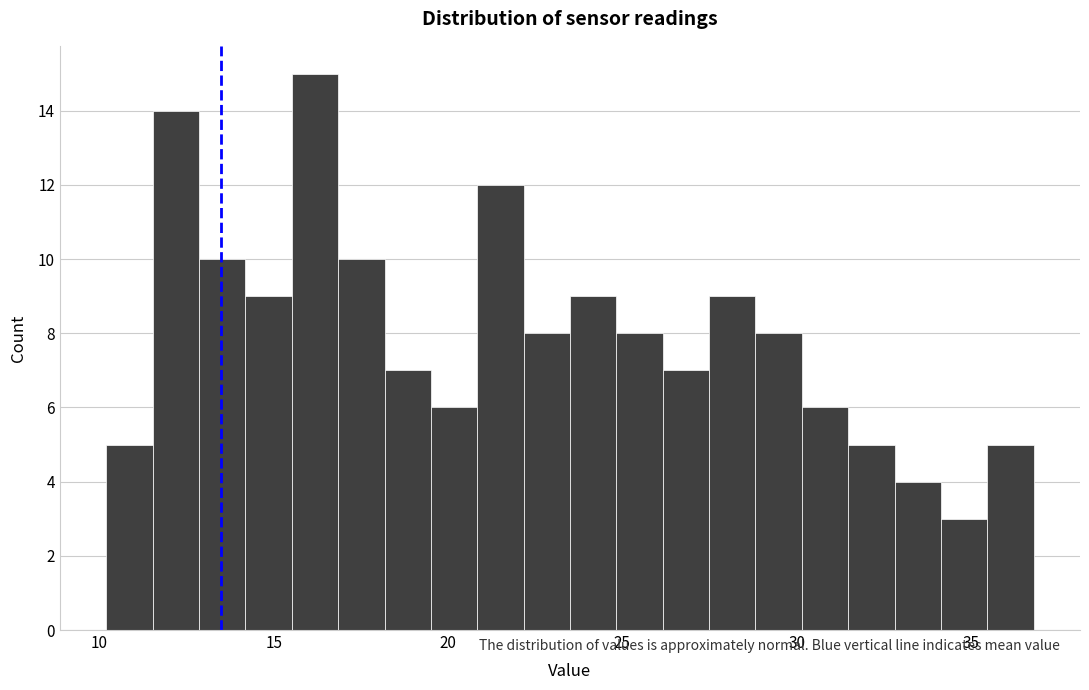

Read against the x-axis, roughly where is the centre of the tallest bar?

16.0